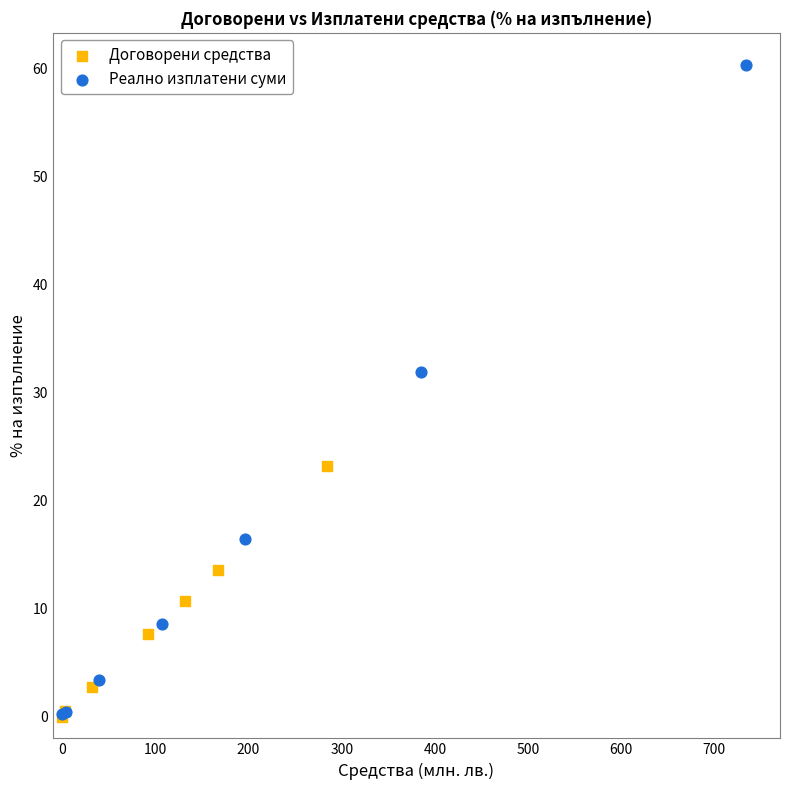

Which series reaches the maximum Y coordinate?

Реално изплатени суми